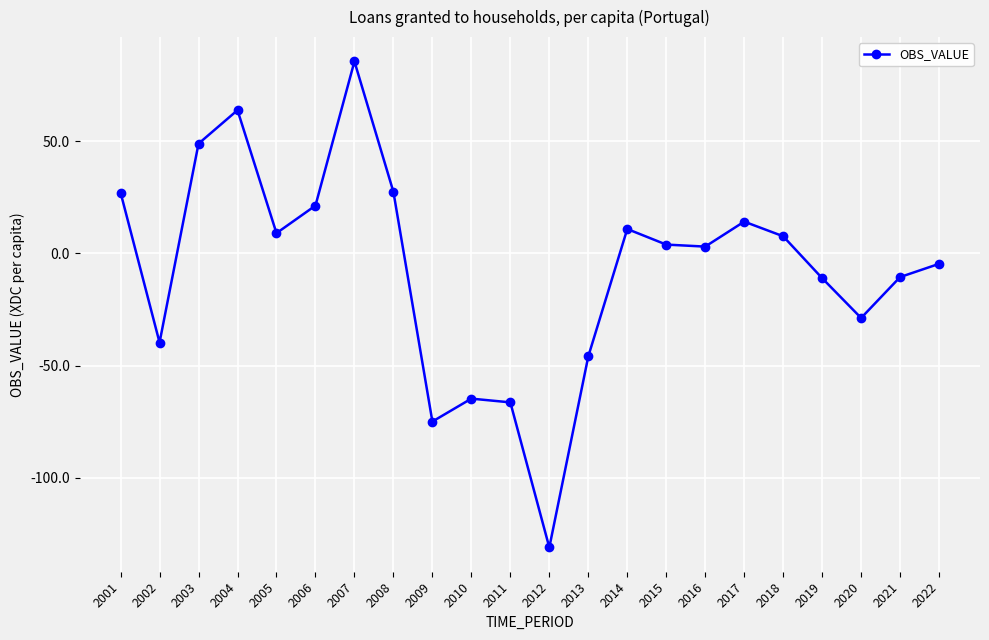

Does the chart display data point markers on the line(s)?

Yes